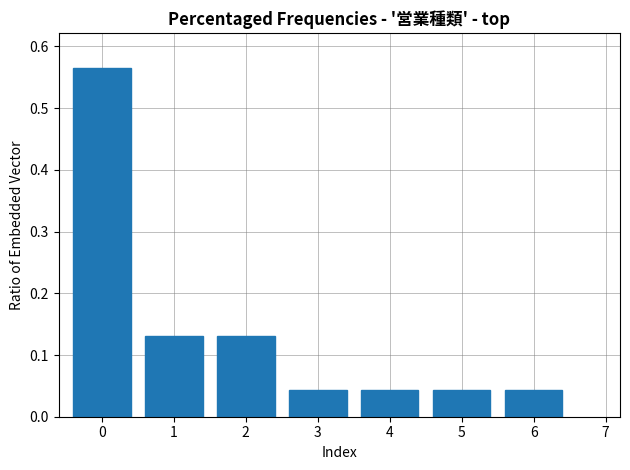

True or false: the data shows 0.1 at 6.

False